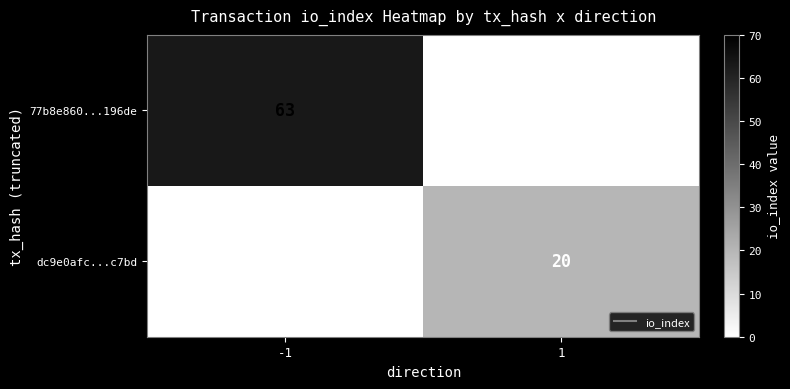

Rank the series by their maximum value, from lowest to highest.

dc9e0afc...c7bd, 77b8e860...196de